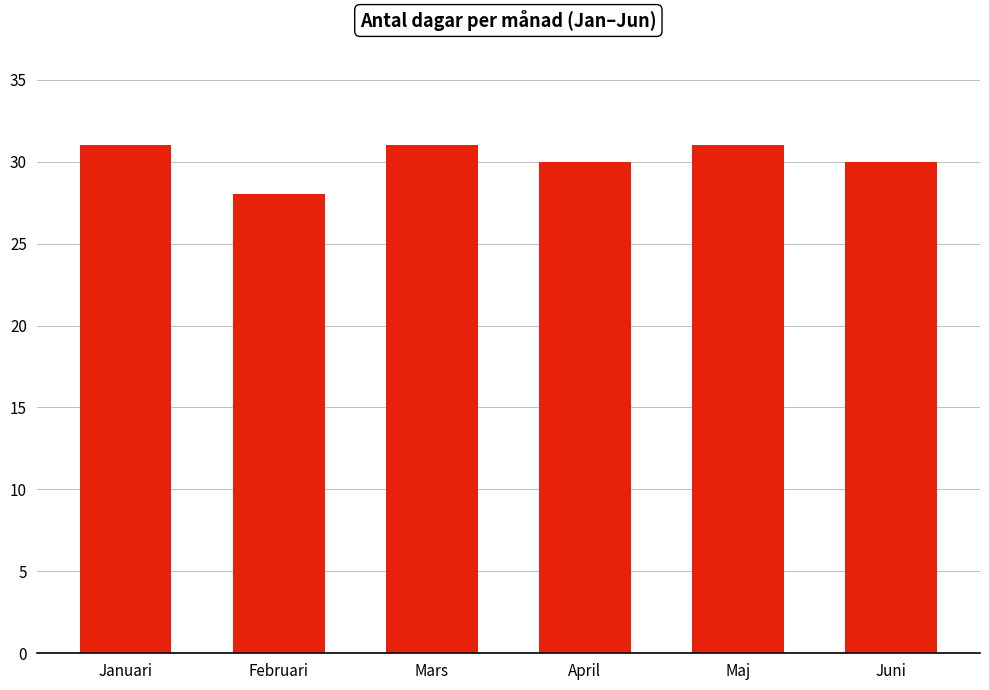

What is the sum of the values at April and Januari?

61